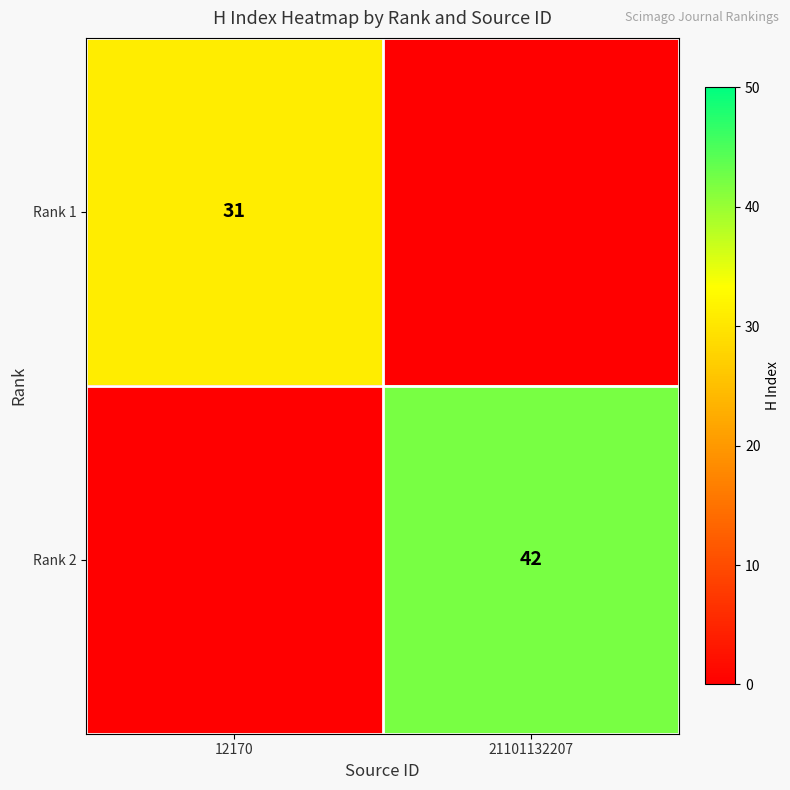

The value of Rank 1 at 12170 is 12. True or false?

False